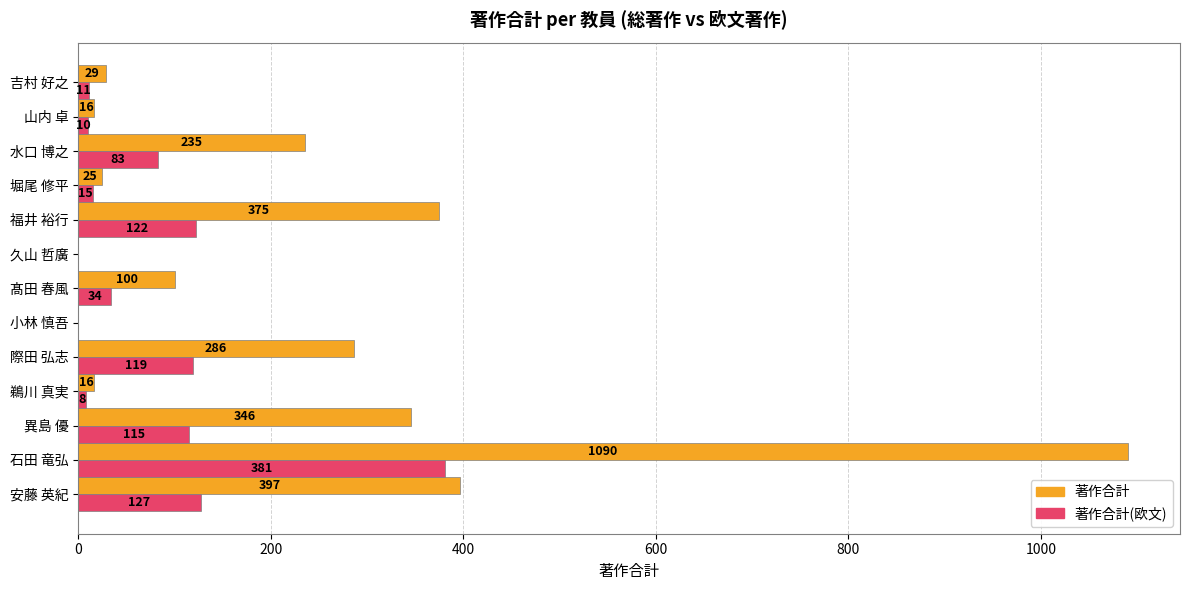

Is it true that 著作合計(欧文) equals 176 at 際田 弘志?

False